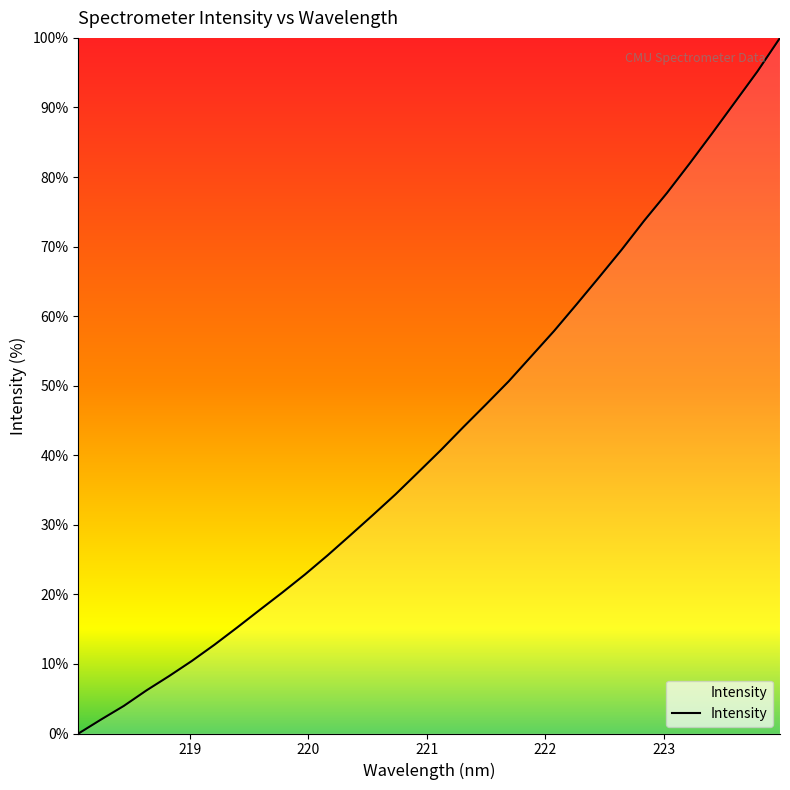

What is the sum of all values?

1374.4